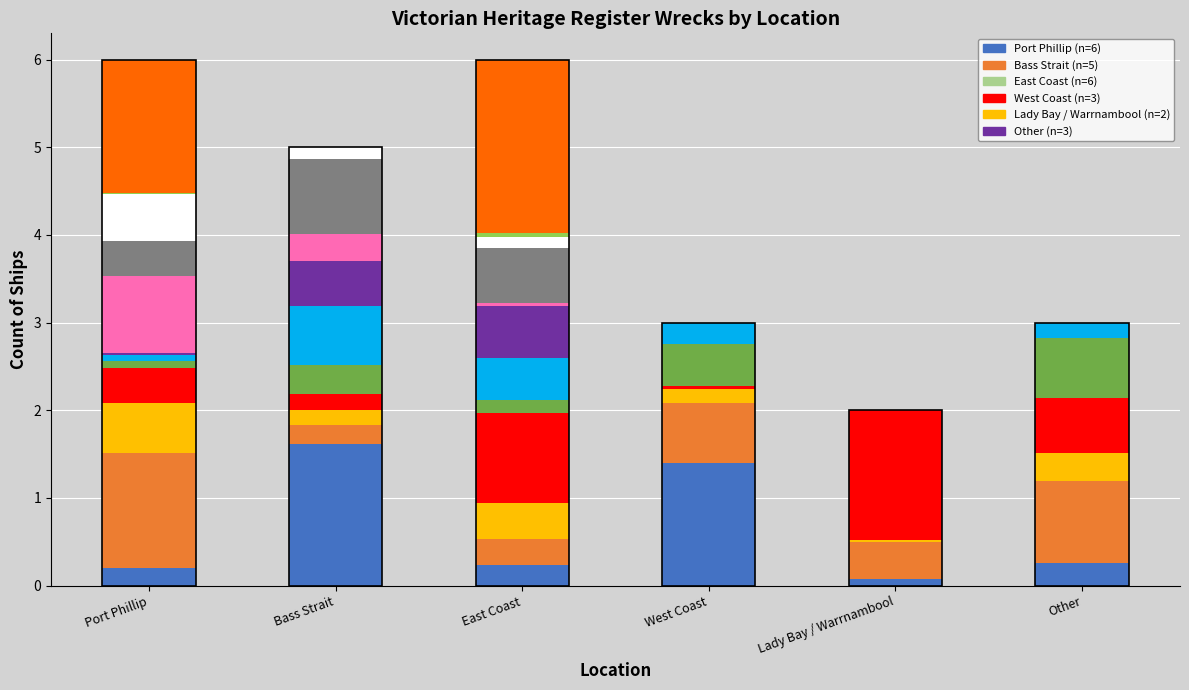

Count the number of values greater than 5.

2